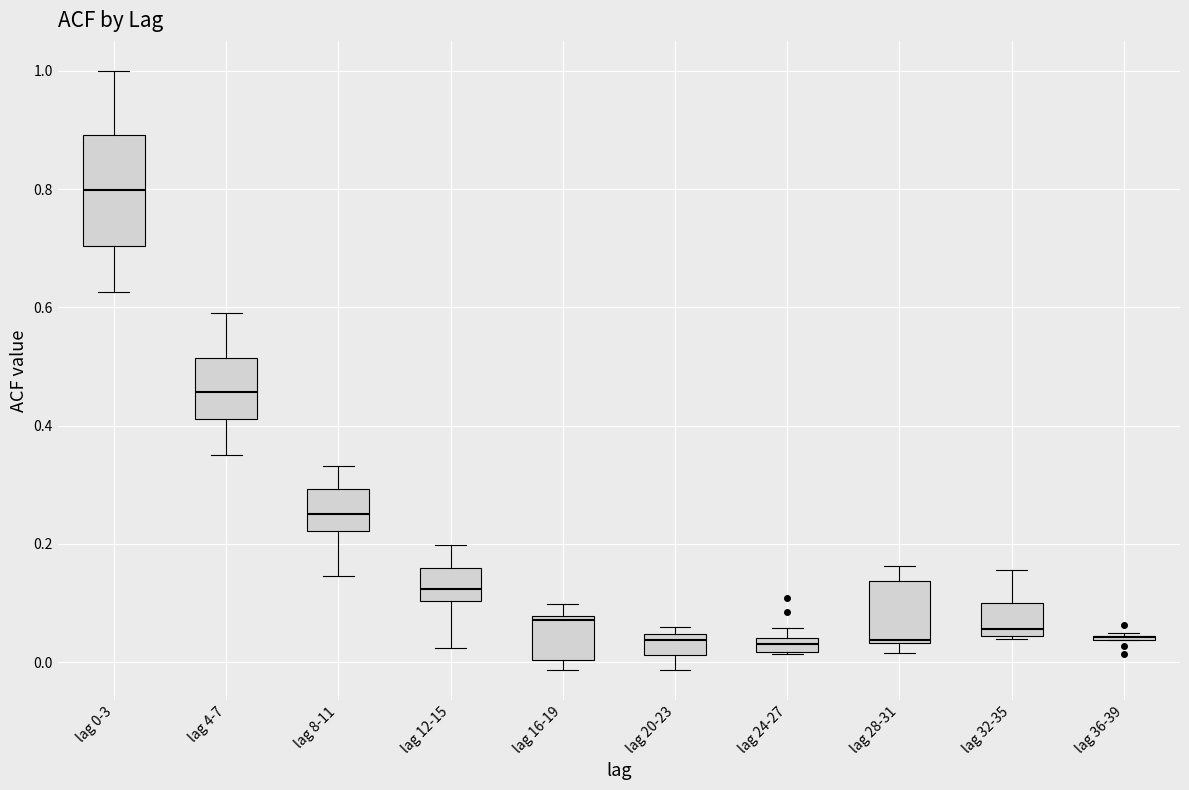

Which box is the tallest, from its lower edge to its upper edge?

lag 0-3